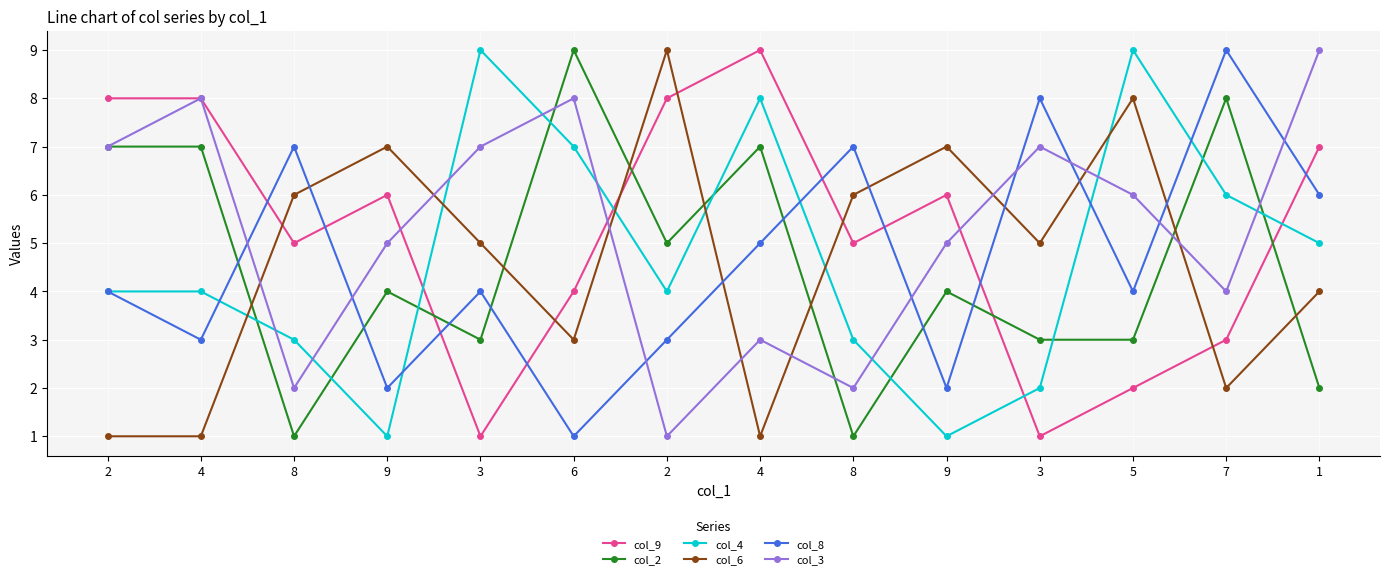

What are all the series names shown in the legend?

col_9, col_2, col_4, col_6, col_8, col_3